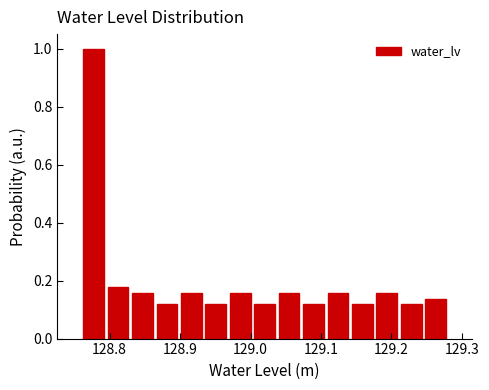

Around what value on the x-axis is the tallest bar? Give the approximate position of its centre, as read against the axis.

128.78